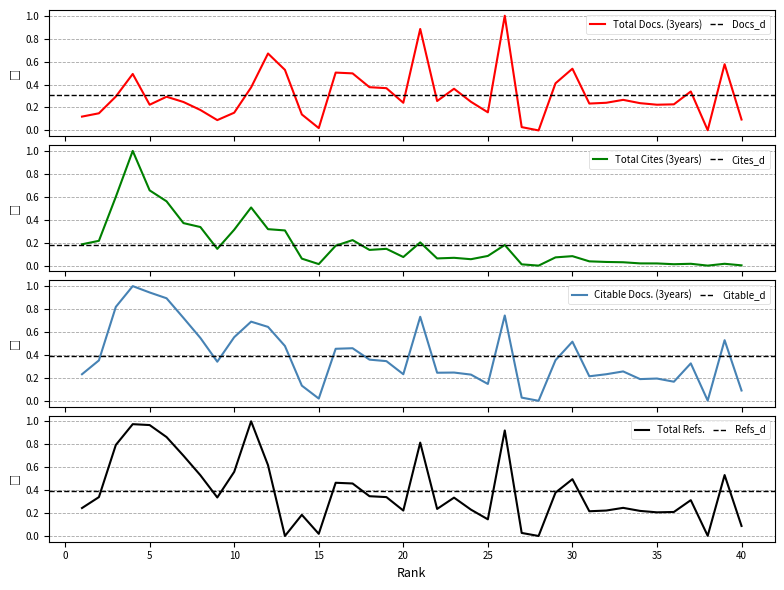

How many times do Total Docs. (3years) and Total Cites (3years) cross each other?

1